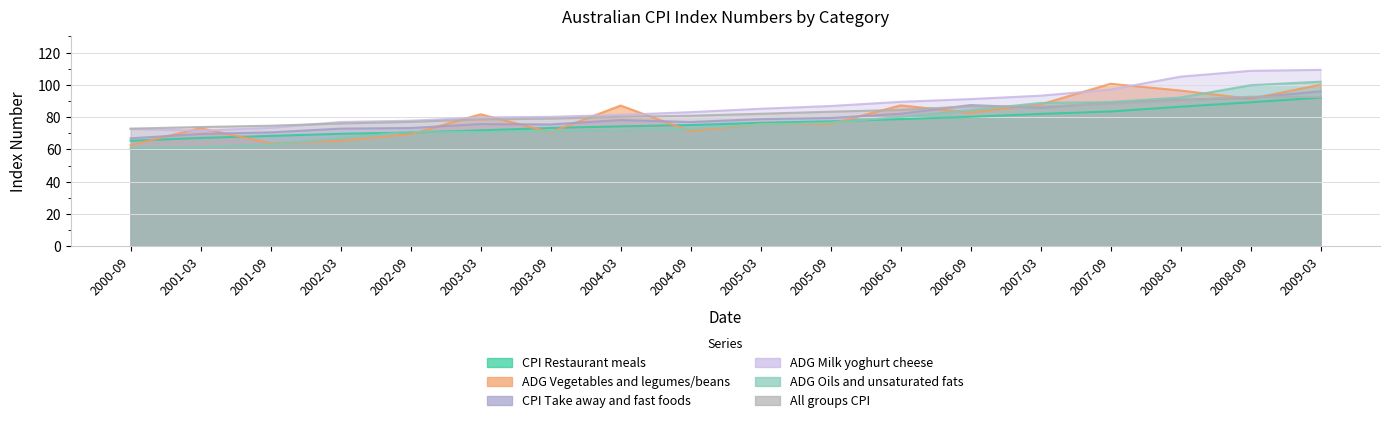

Is the value of All groups CPI at 2001-03 greater than the value of CPI Restaurant meals at 2007-03?

No